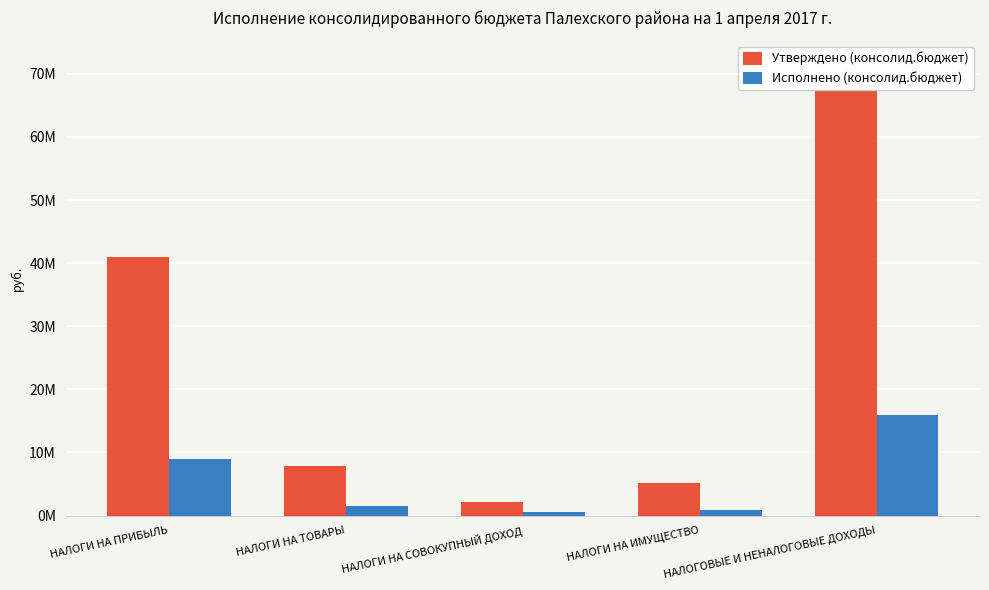

What position from the right is НАЛОГОВЫЕ И НЕНАЛОГОВЫЕ ДОХОДЫ?

1